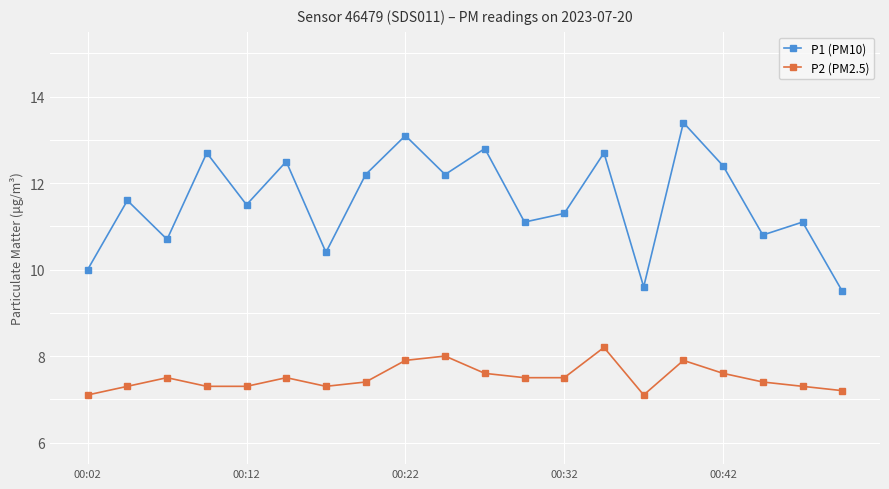

What is the difference between the second highest and second lowest values in the P1 (PM10) series?

3.5